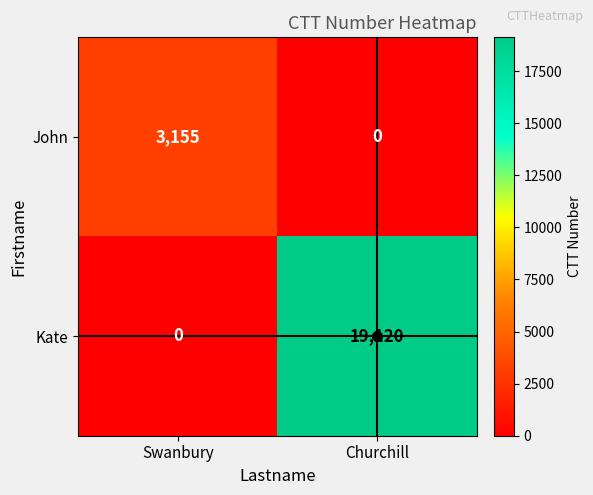

What is the maximum value for Kate?

19120